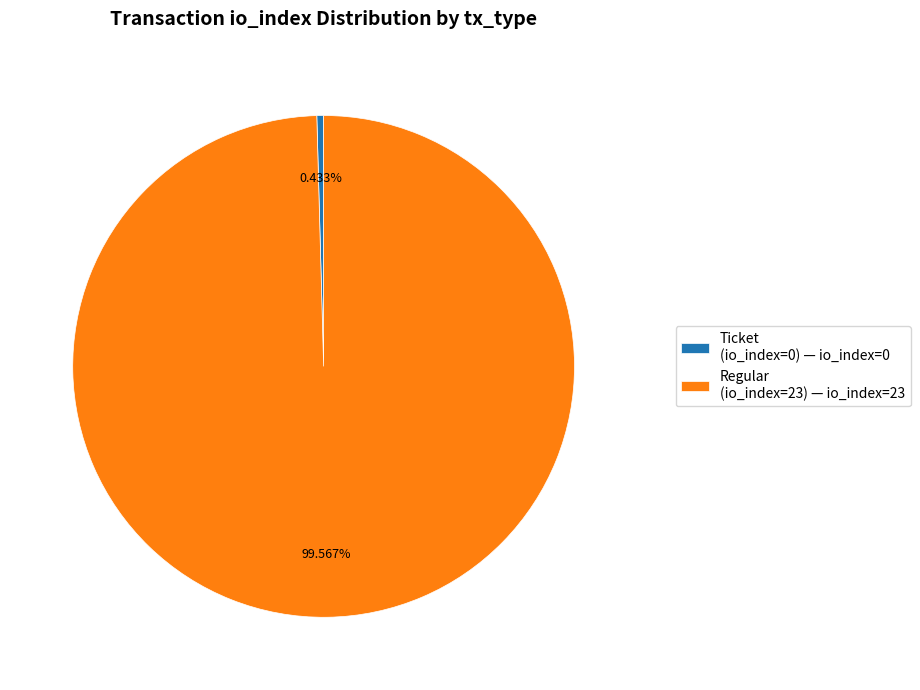

Do Regular (io_index=23) and Ticket (io_index=0) together represent more than half of the pie?

Yes